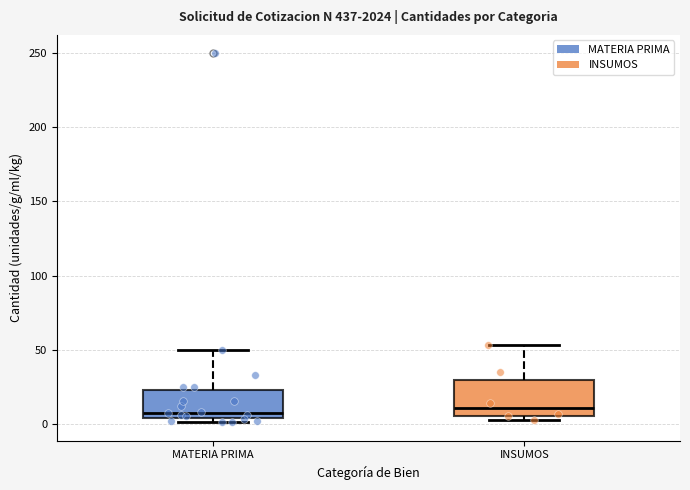

Which box is the tallest, from its lower edge to its upper edge?

INSUMOS